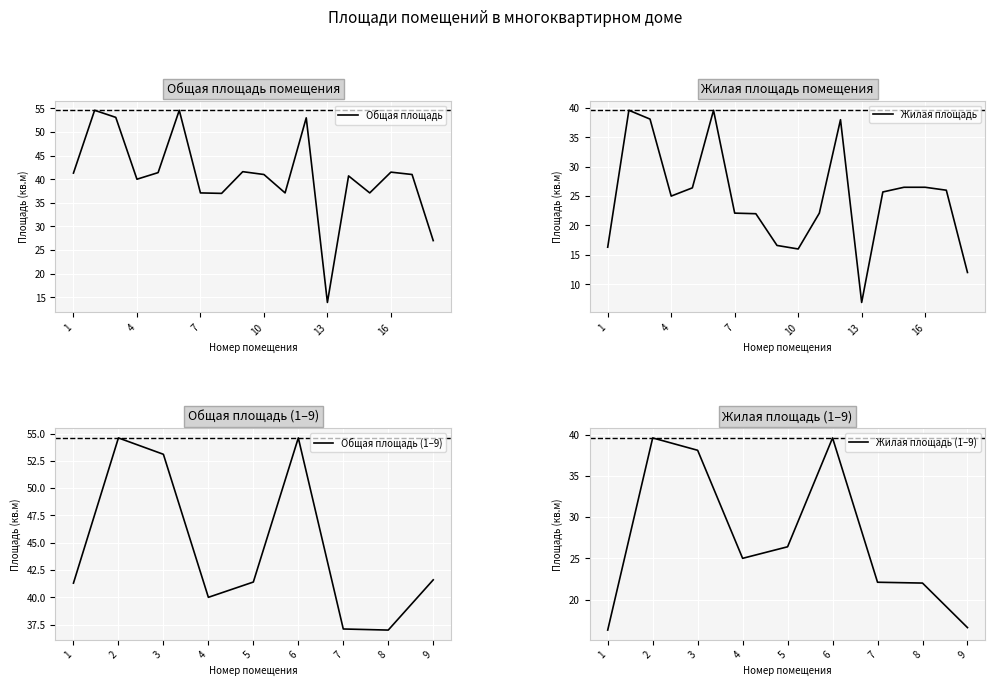

How many lines are shown in the chart?

2